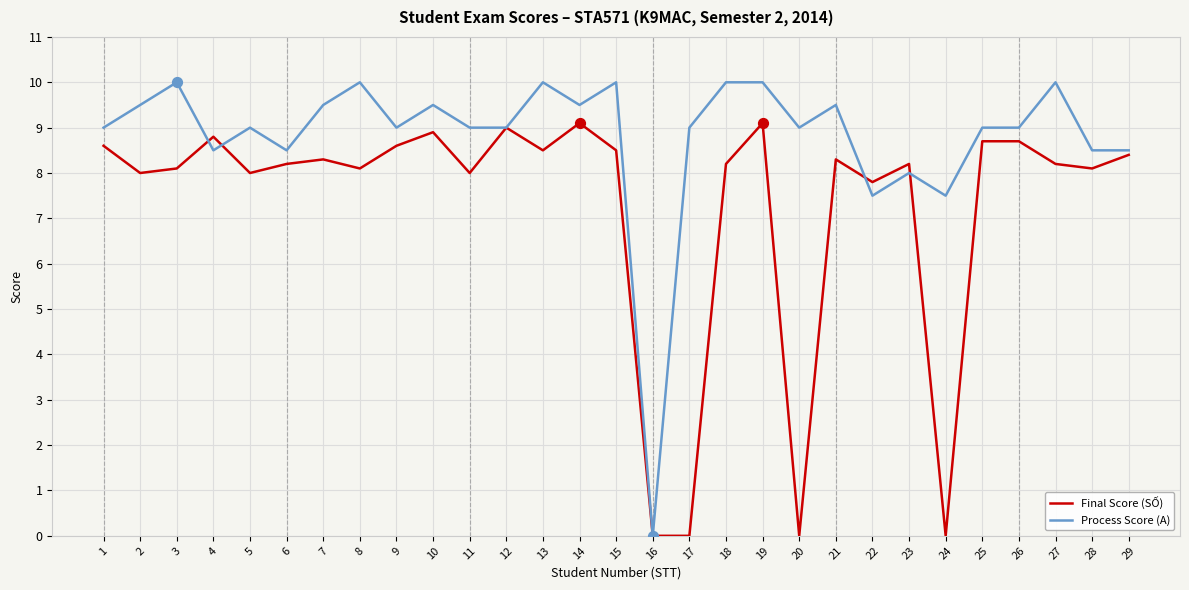

What are all the series names shown in the legend?

Final Score (SỐ), Process Score (A)